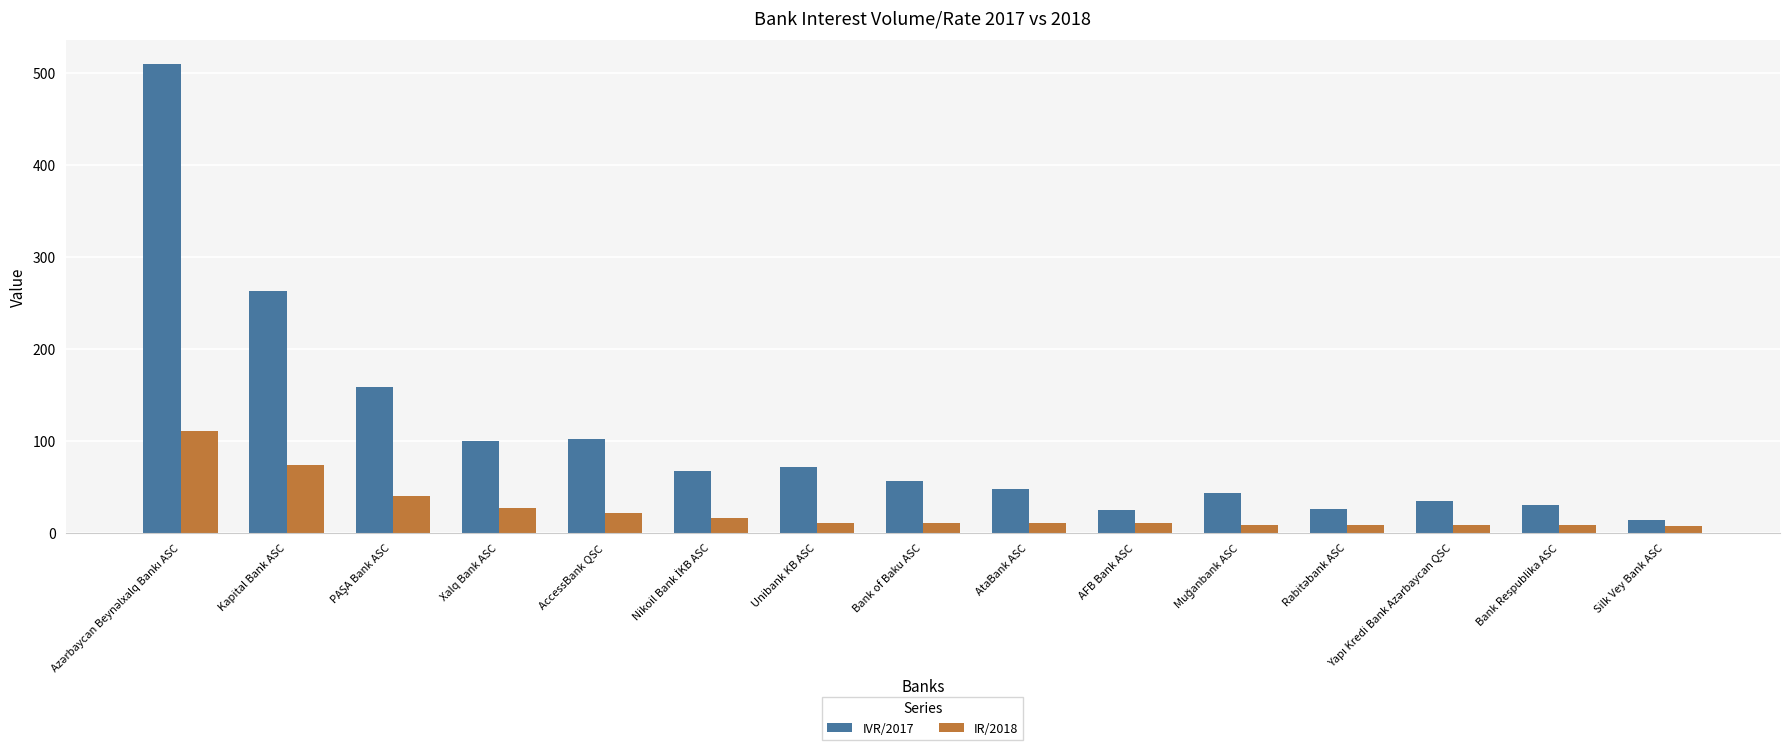

What is the average value of the IR/2018 series?

25.0